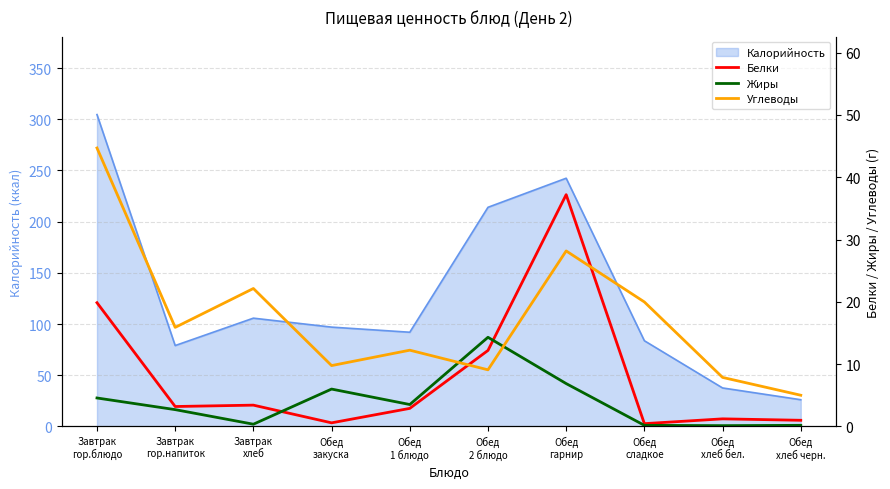

At Обед
хлеб бел., list the series in order from smallest to largest.

Жиры, Белки, Углеводы